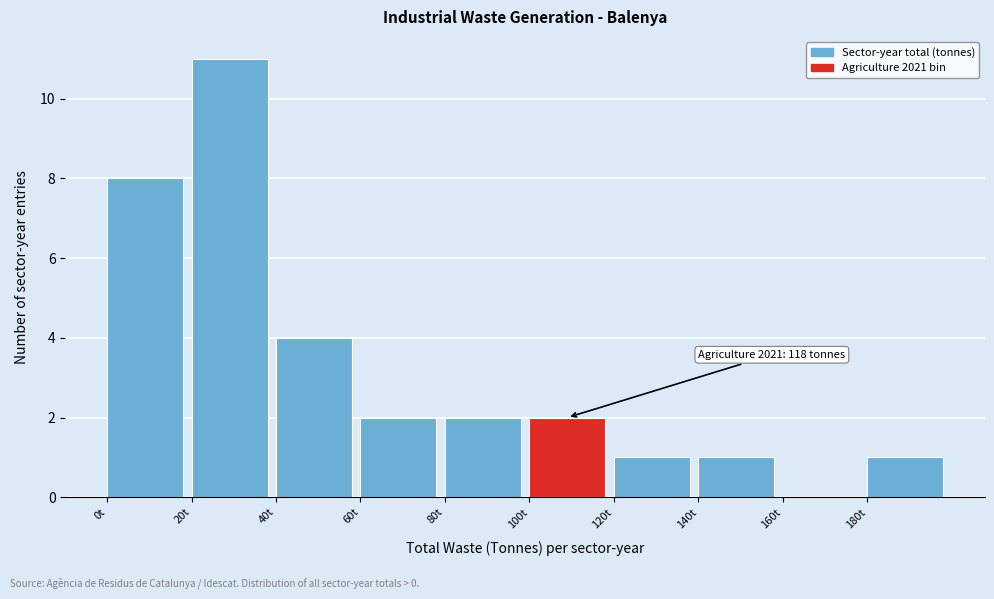

Over which range of the x-axis is the bar tallest?

20 to 40